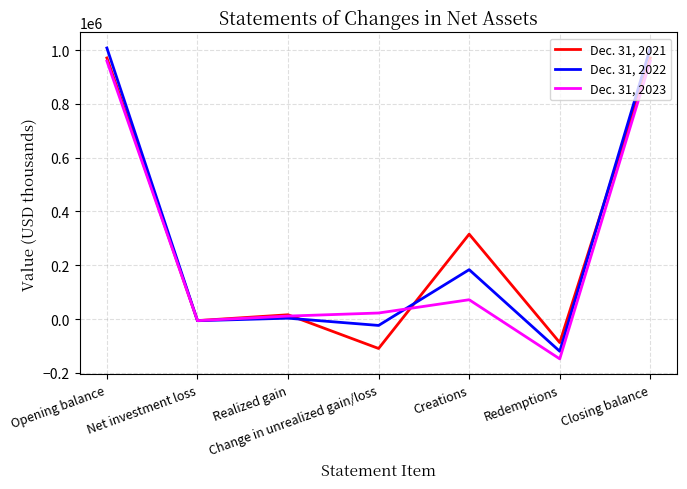

List the series in order of their peak value, lowest first.

Dec. 31, 2023, Dec. 31, 2021, Dec. 31, 2022